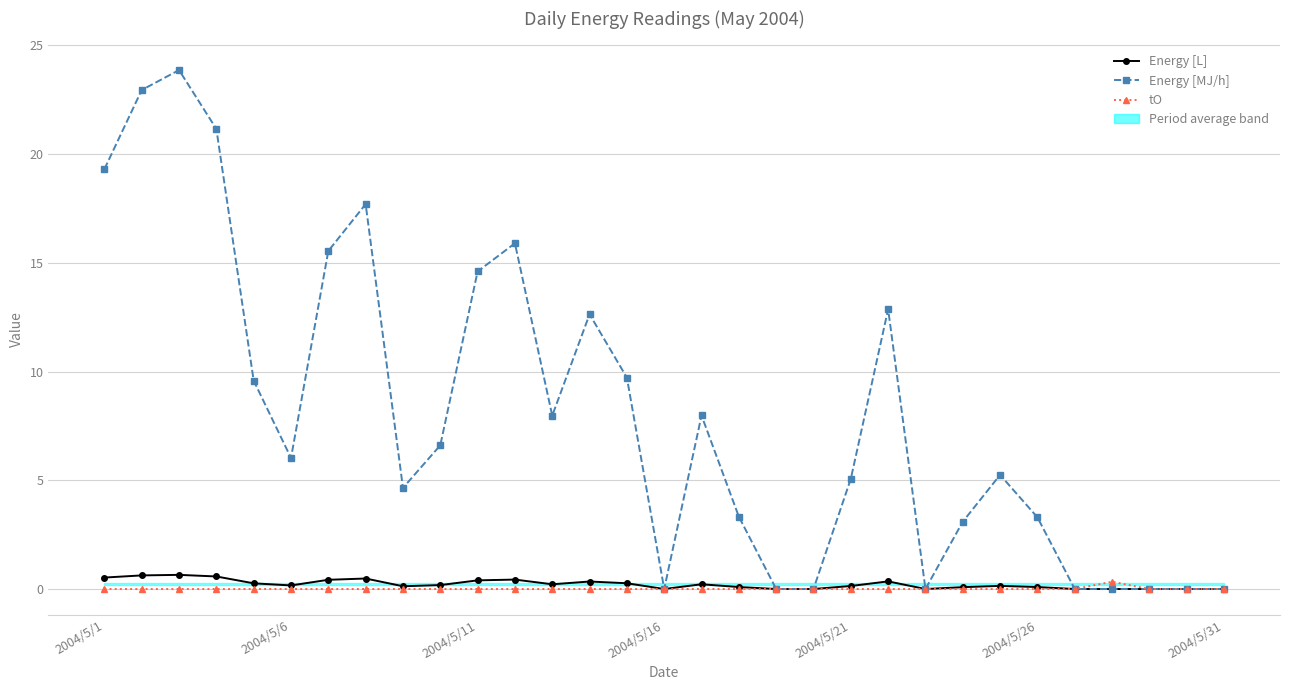

True or false: Energy [MJ/h] has more than 0 interior local peaks.

True